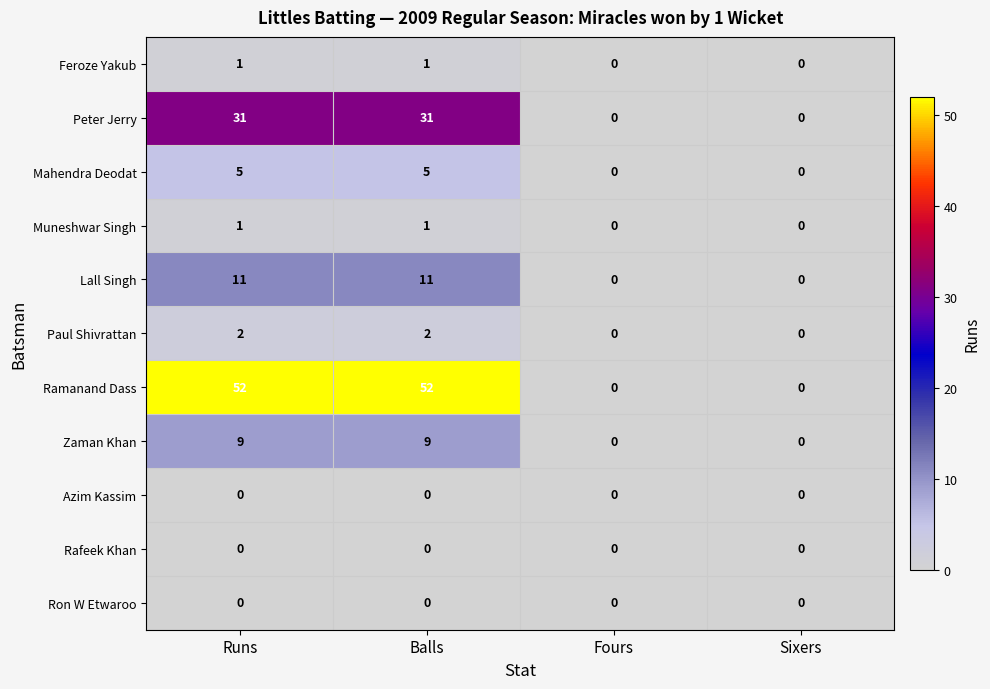

What is the sum of the Mahendra Deodat values at Fours and Balls?

5